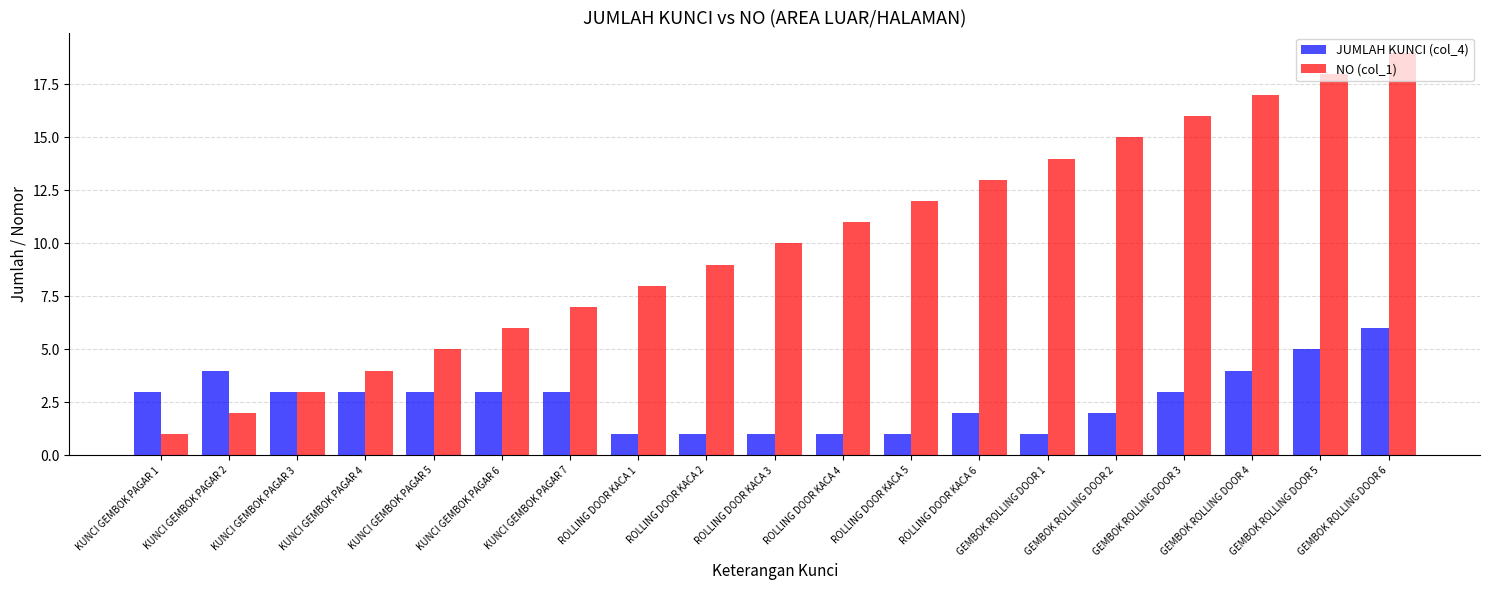

Is it true that JUMLAH KUNCI (col_4) equals 2 at ROLLING DOOR KACA 1?

False